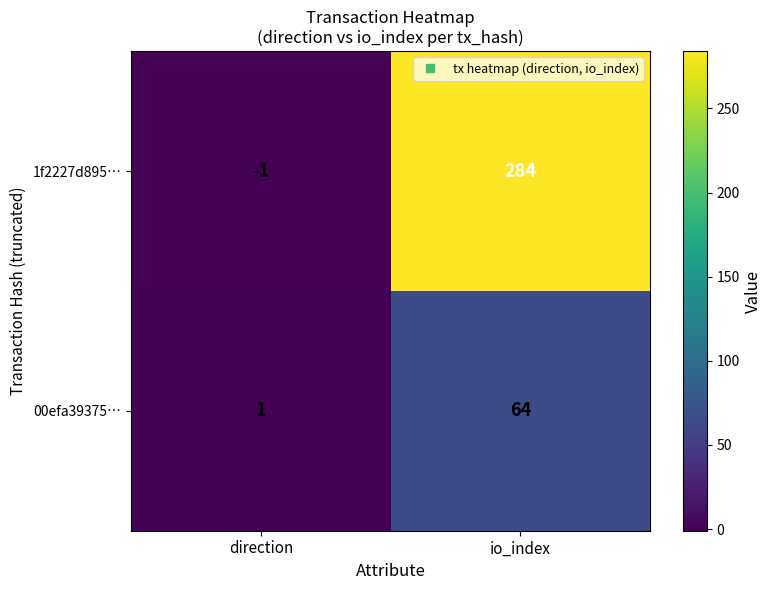

Which category has the lowest value across all series?

direction